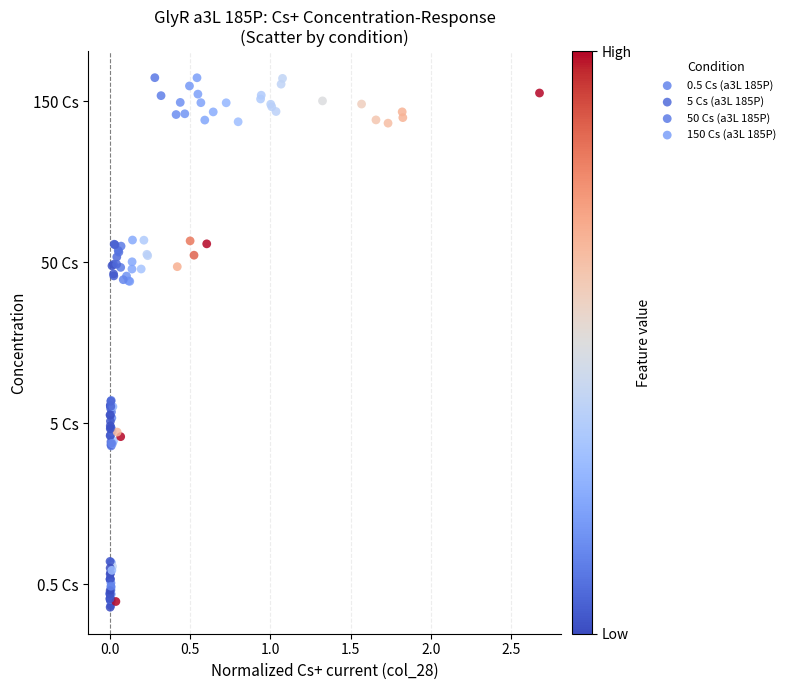

What are all the series names shown in the legend?

0.5 Cs (a3L 185P), 5 Cs (a3L 185P), 50 Cs (a3L 185P), 150 Cs (a3L 185P)